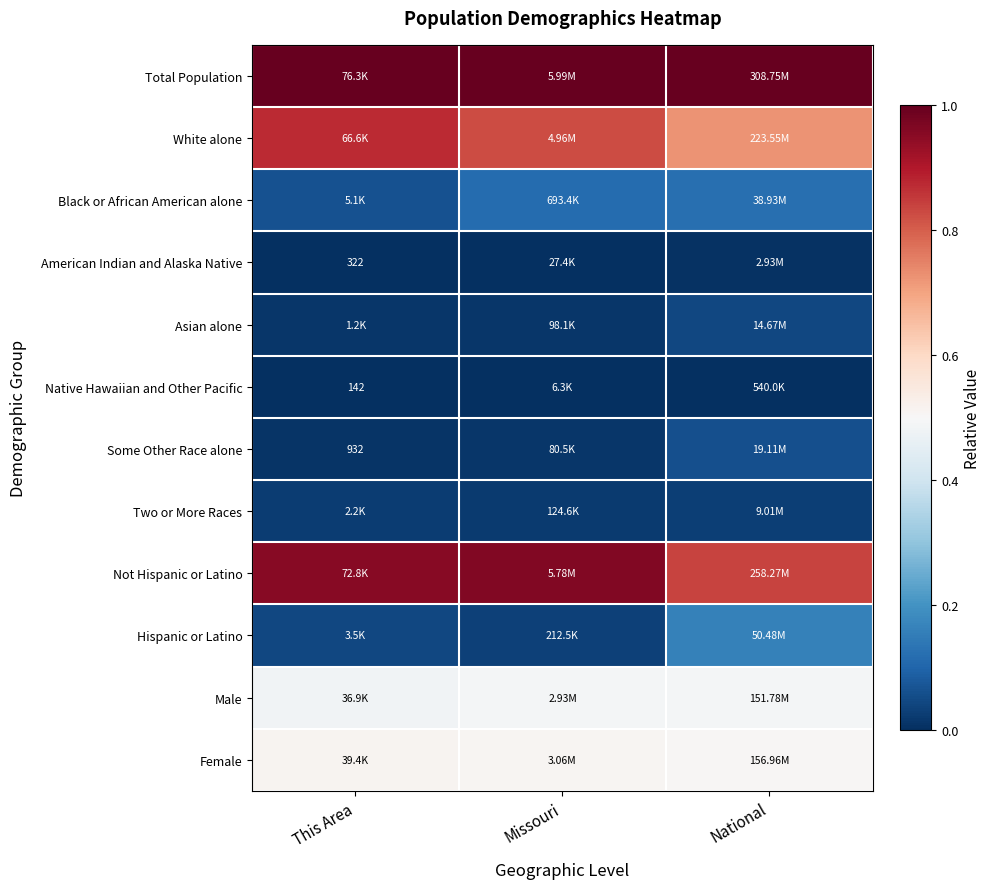

Which category has the lowest value across all series?

This Area